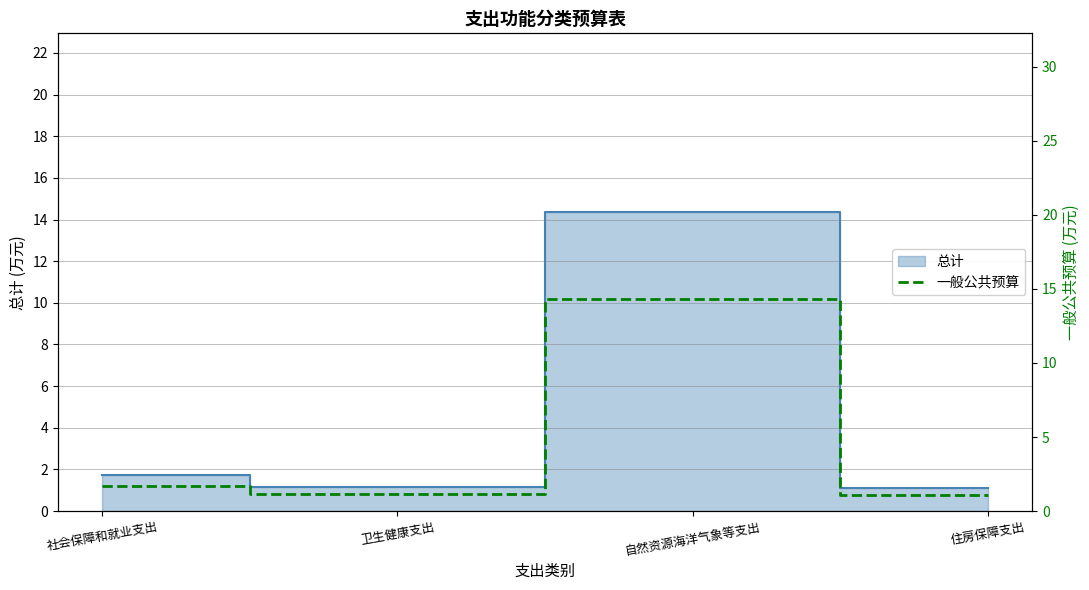

How many lines are shown in the chart?

1